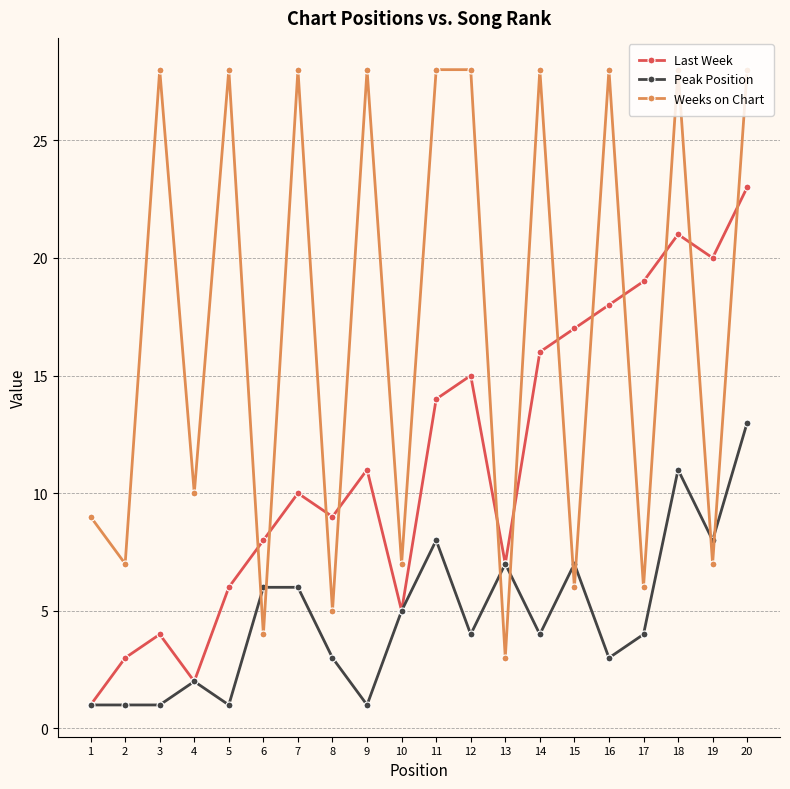

How many series are shown in this chart?

3